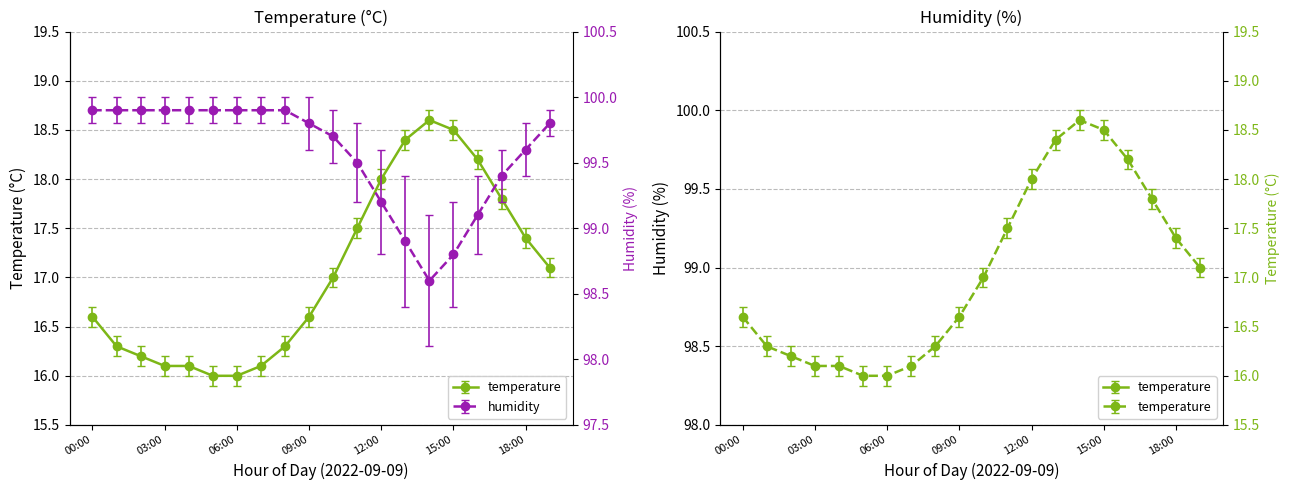

Read the temperature value at 05:00.

16.0